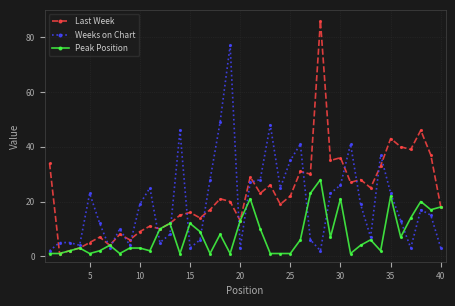

Which series has the widest spread of values?

Last Week